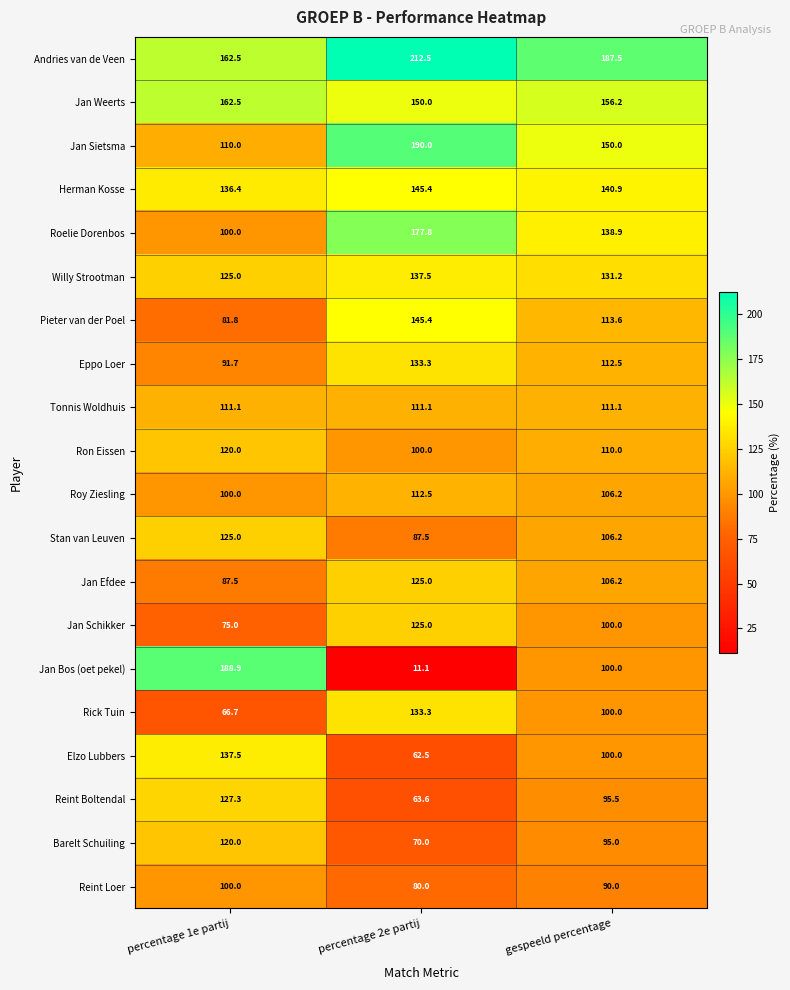

Read the Stan van Leuven value at percentage 2e partij.

87.5